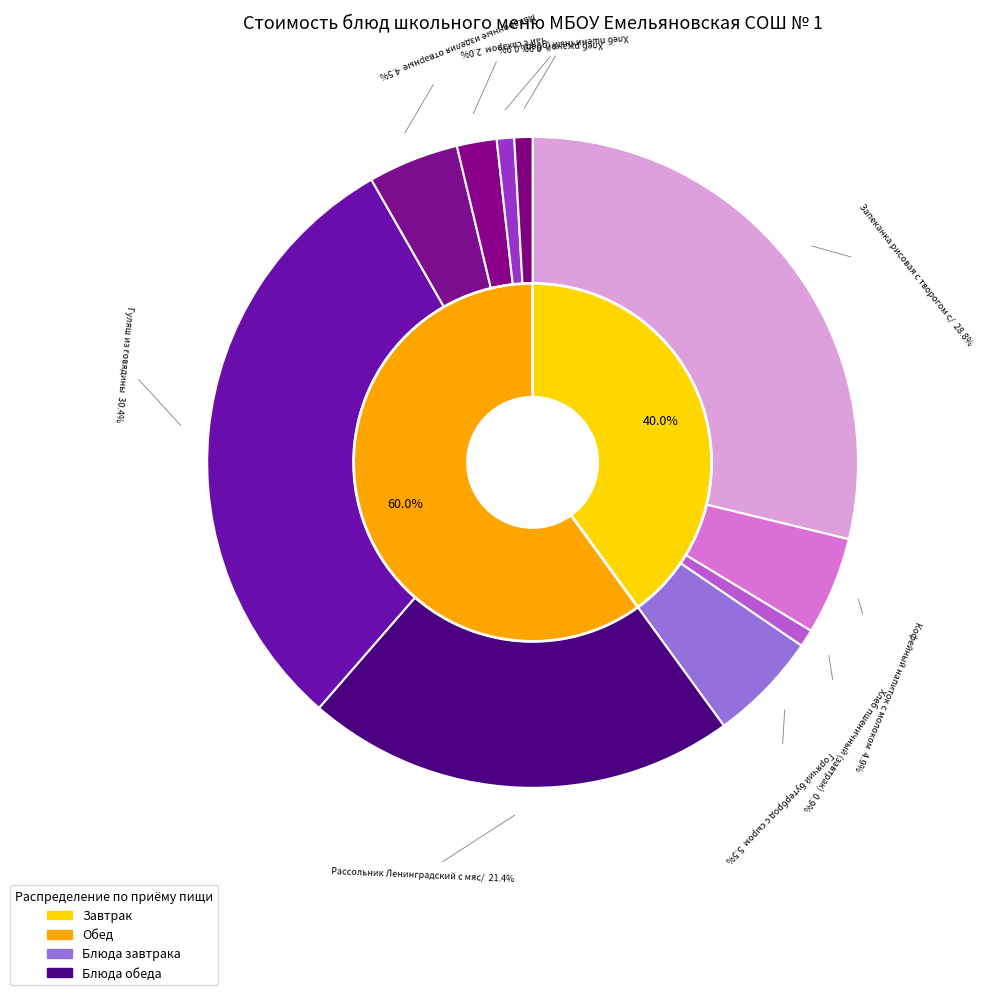

Which slice is the smallest?

Хлеб пшеничный (завтрак)